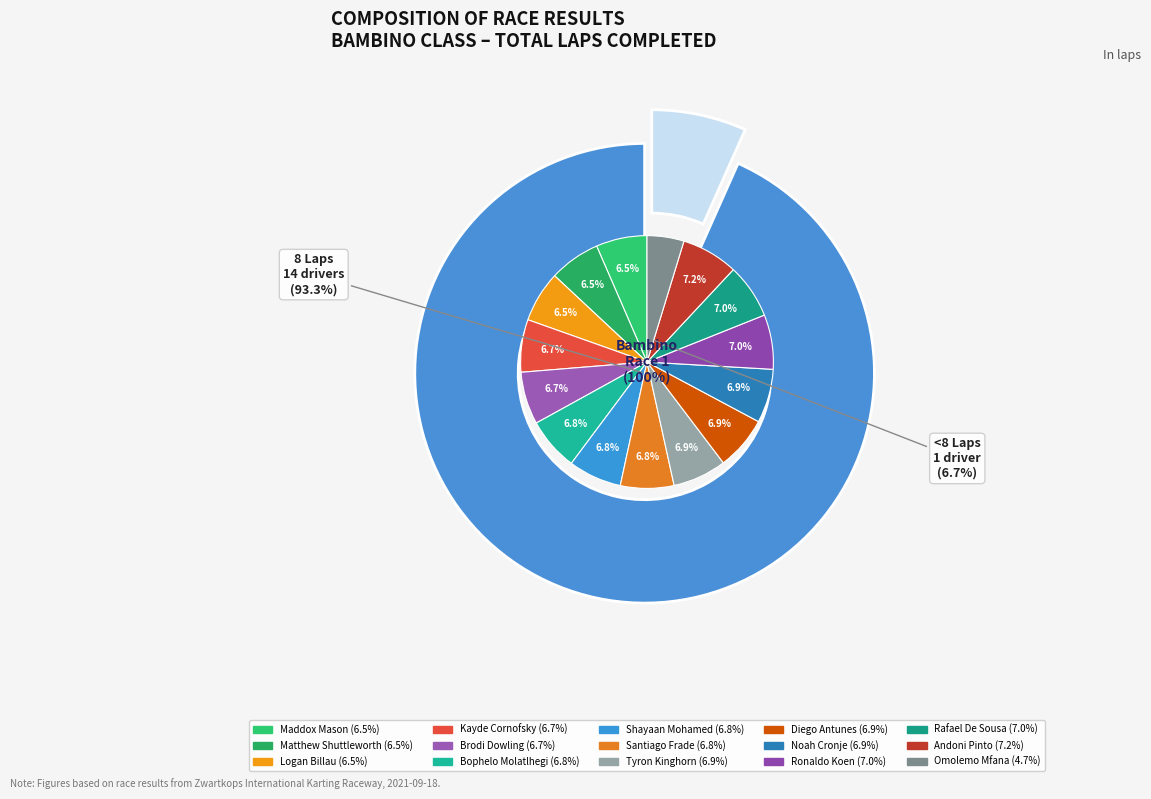

To the nearest percent, what is the combined percentage of Santiago Frade and Omolemo Mfana?

11%